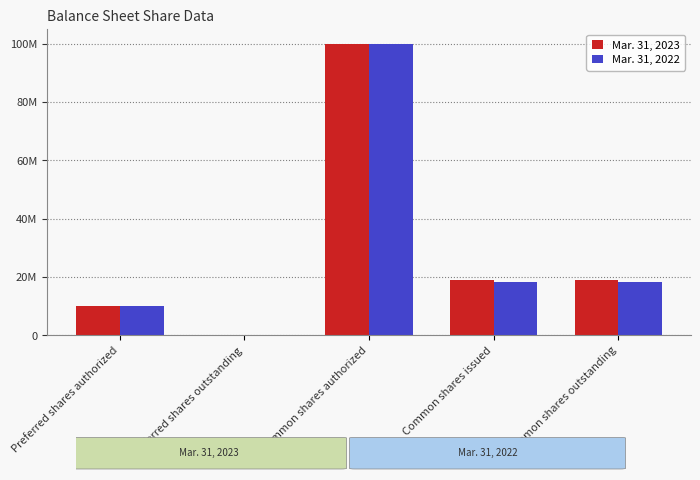

What is the sum of the Mar. 31, 2022 values at Preferred shares outstanding and Common shares authorized?

100000000